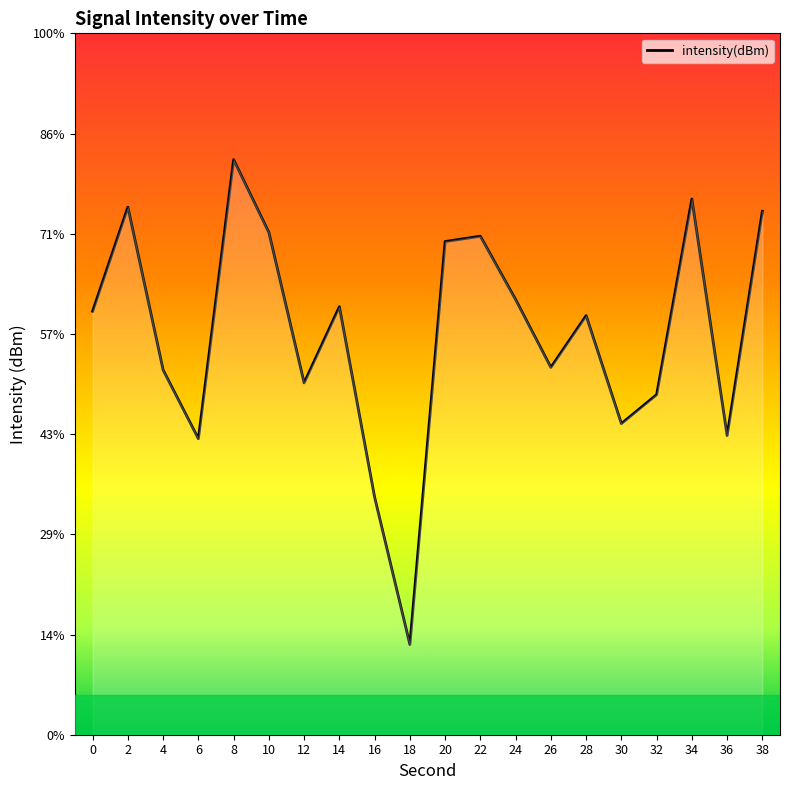

Reading left to right, list all the values displayed in this chart.

0=-128.9	2=-123.7	4=-131.8	6=-135.2	8=-121.3	10=-124.9	12=-132.4	14=-128.6	16=-138.2	18=-145.5	20=-125.4	22=-125.1	24=-128.3	26=-131.7	28=-129.1	30=-134.5	32=-133.0	34=-123.3	36=-135.1	38=-123.9